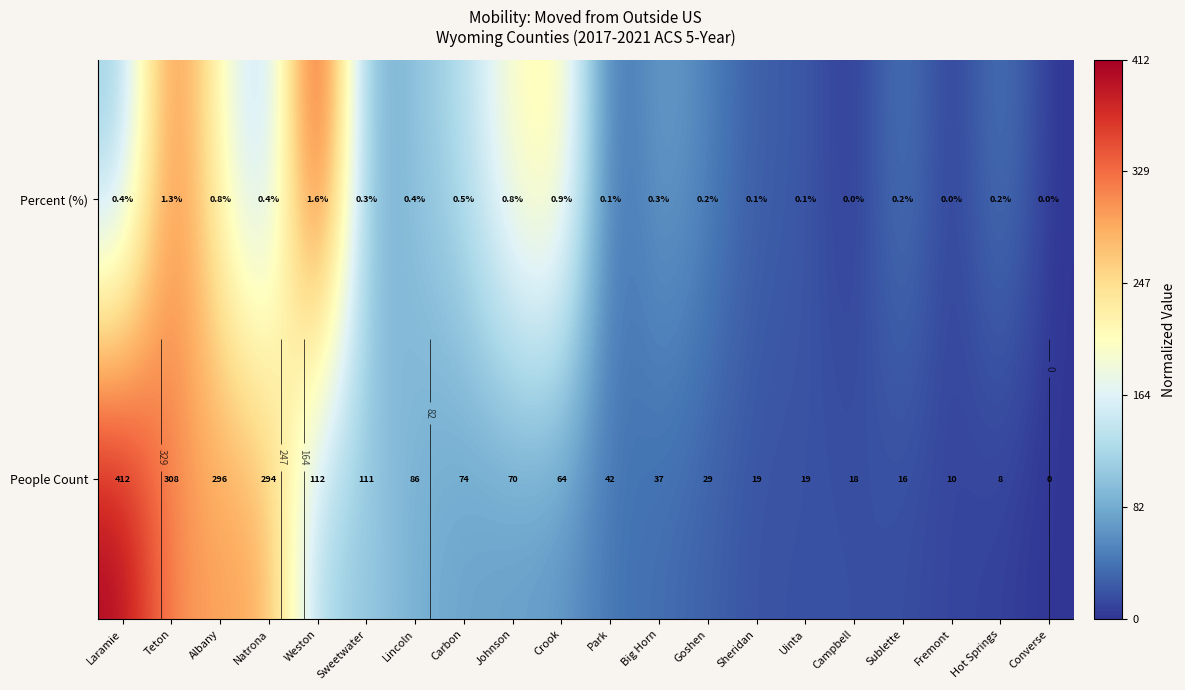

How many values in Percent (%) are above zero?

17